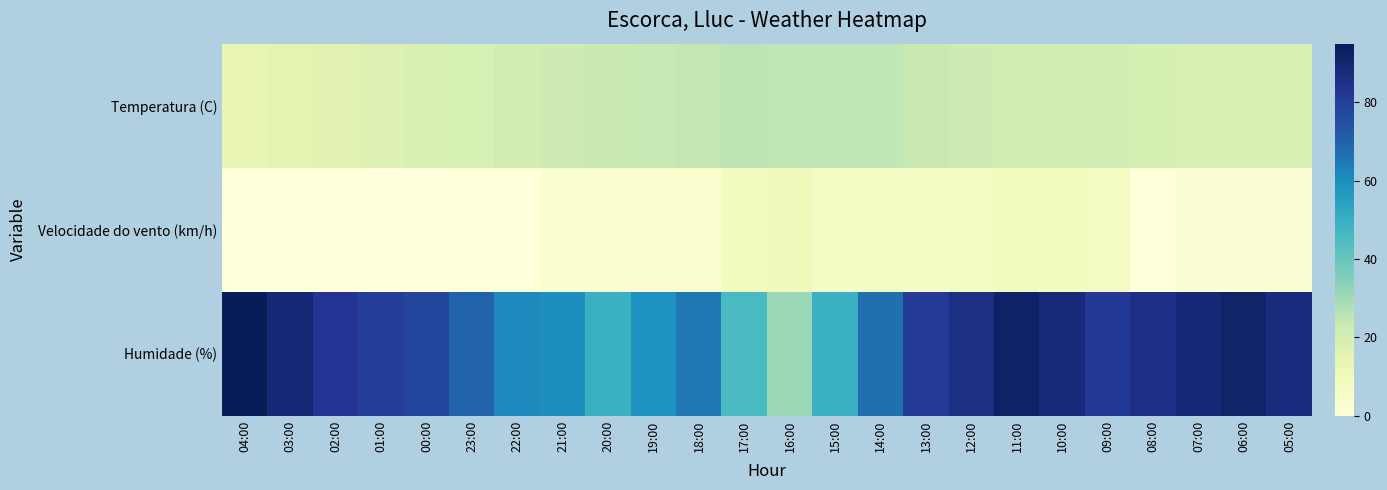

Reading right to left, what are all the values shown in this chart?

Temperatura (C): 05:00=18.8	06:00=18.9	07:00=18.9	08:00=19.3	09:00=20.2	10:00=20.2	11:00=20.7	12:00=21.7	13:00=23.2	14:00=24.5	15:00=25.0	16:00=25.1	17:00=25.4	18:00=24.2	19:00=23.7	20:00=22.8	21:00=21.8	22:00=20.3	23:00=19.2	00:00=17.5	01:00=16.7	02:00=15.4	03:00=14.3	04:00=13.6
Velocidade do vento (km/h): 05:00=2.0	06:00=2.0	07:00=2.0	08:00=0.0	09:00=7.0	10:00=8.0	11:00=8.0	12:00=7.0	13:00=6.0	14:00=7.0	15:00=6.0	16:00=9.0	17:00=8.0	18:00=3.0	19:00=3.0	20:00=3.0	21:00=3.0	22:00=0.0	23:00=0.0	00:00=0.0	01:00=0.0	02:00=0.0	03:00=0.0	04:00=0.0
Humidade (%): 05:00=87.0	06:00=91.0	07:00=89.0	08:00=85.0	09:00=82.0	10:00=88.0	11:00=92.0	12:00=86.0	13:00=81.0	14:00=67.0	15:00=49.0	16:00=31.0	17:00=46.0	18:00=65.0	19:00=59.0	20:00=49.0	21:00=60.0	22:00=61.0	23:00=70.0	00:00=78.0	01:00=80.0	02:00=83.0	03:00=89.0	04:00=95.0